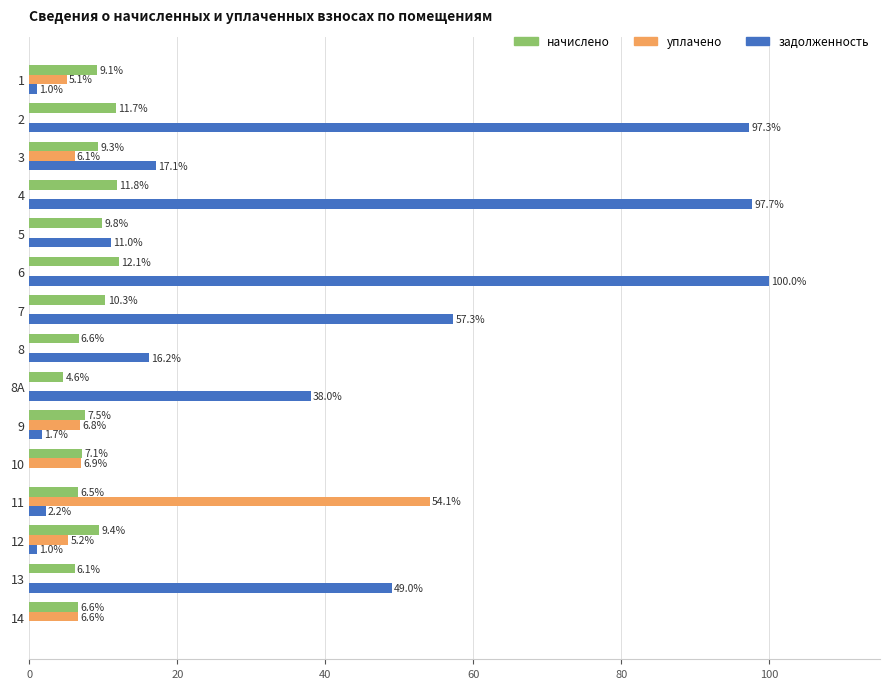

Is it true that уплачено equals 5.2 at 12?

True